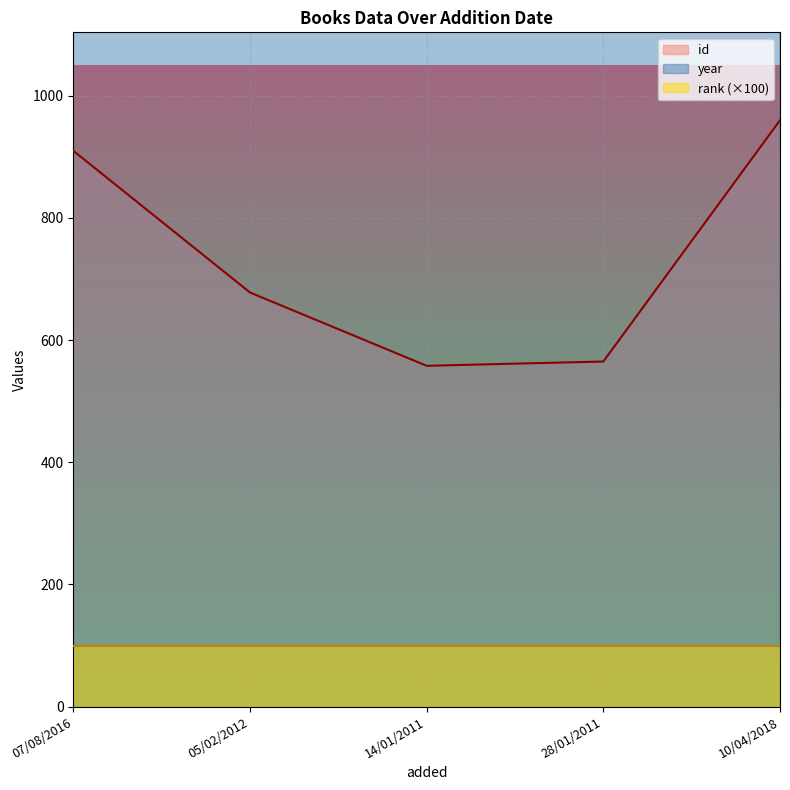

The value of year at 10/04/2018 is 2017. True or false?

True